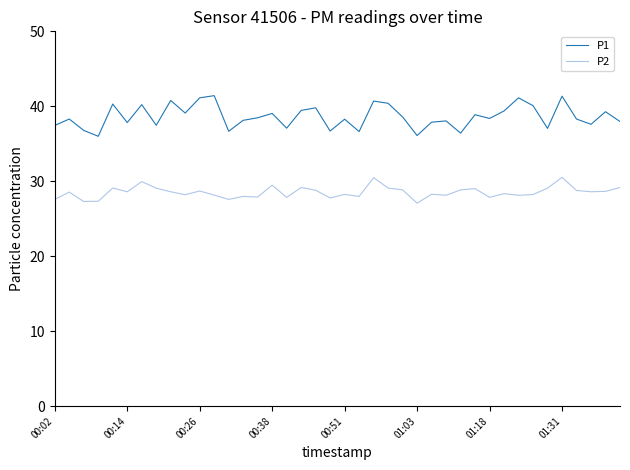

List the series in order of their peak value, highest first.

P1, P2